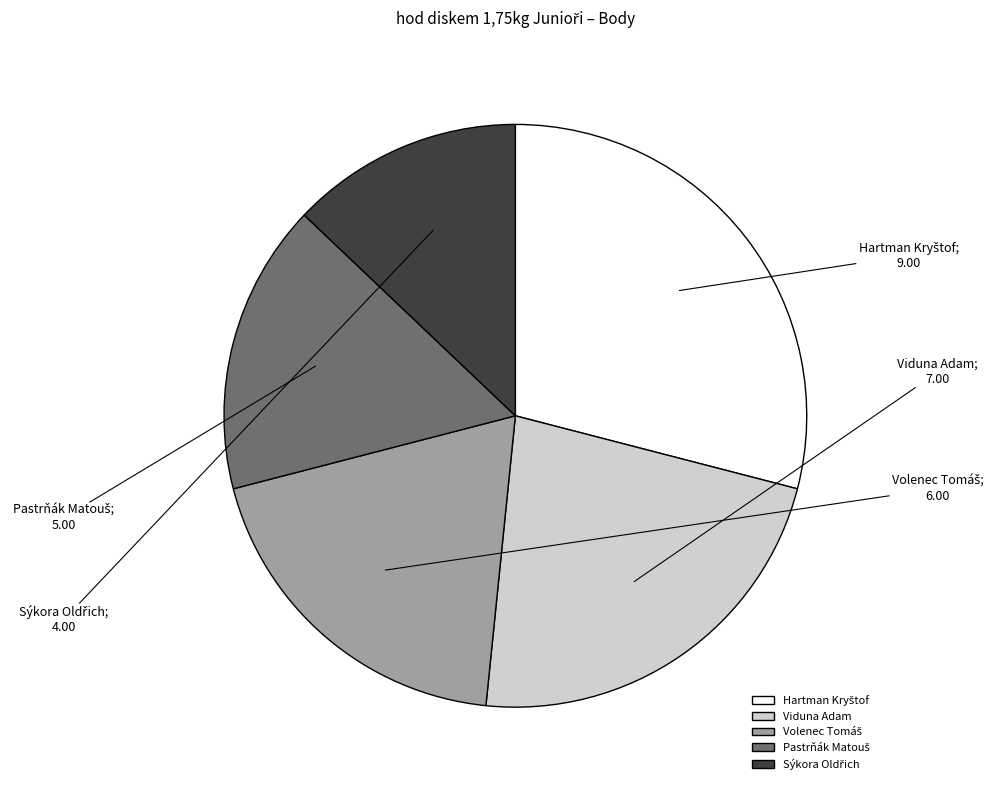

True or false: Viduna Adam accounts for 35% of the total.

False